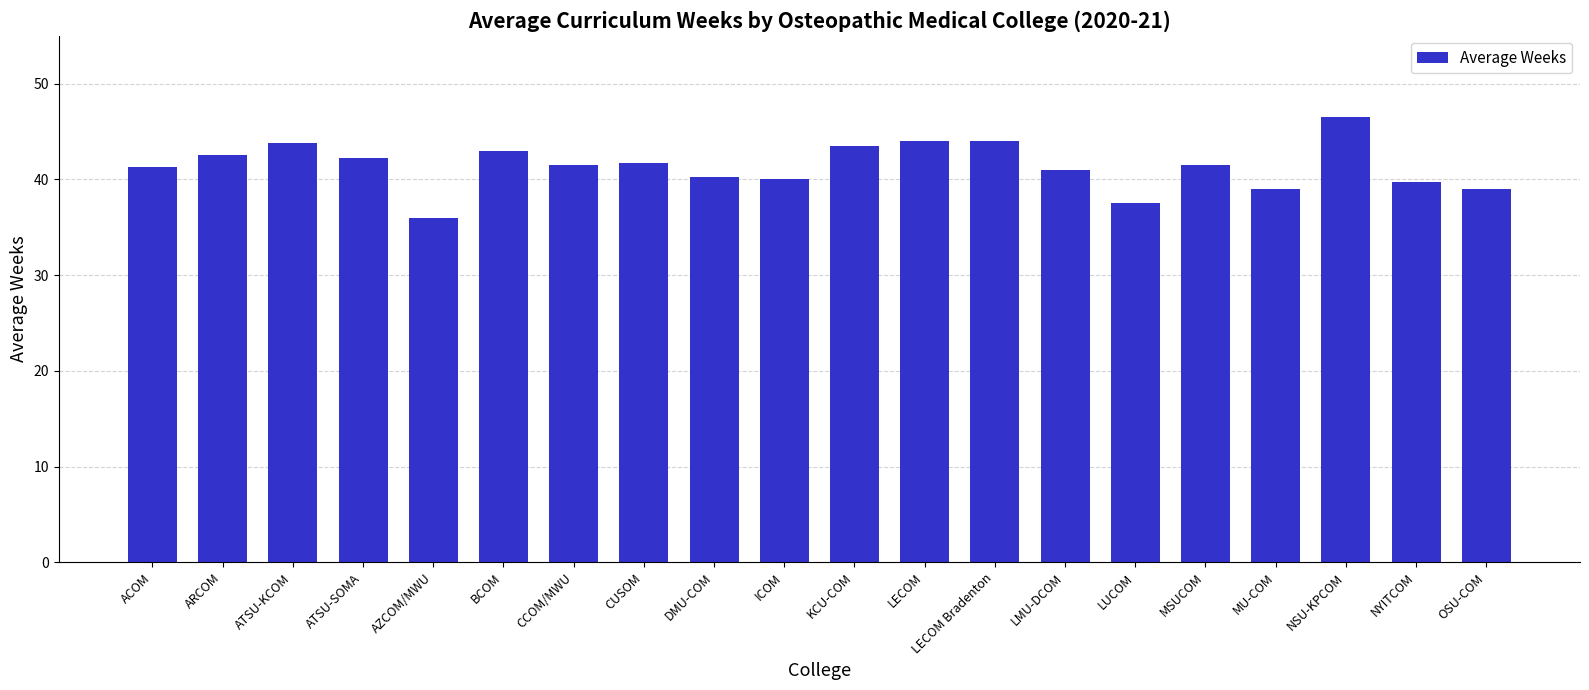

Where does the data first go above 41?

ACOM